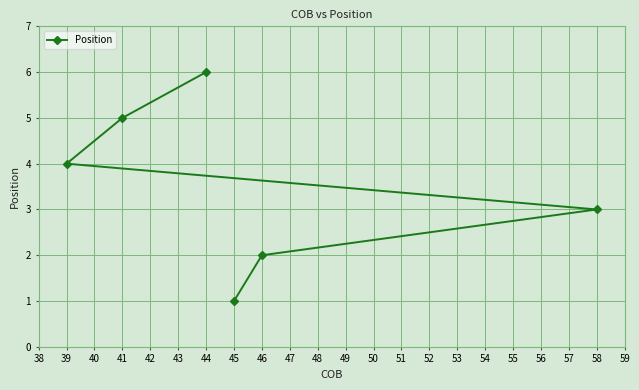

What is the change in value from 39 to 41?

+1